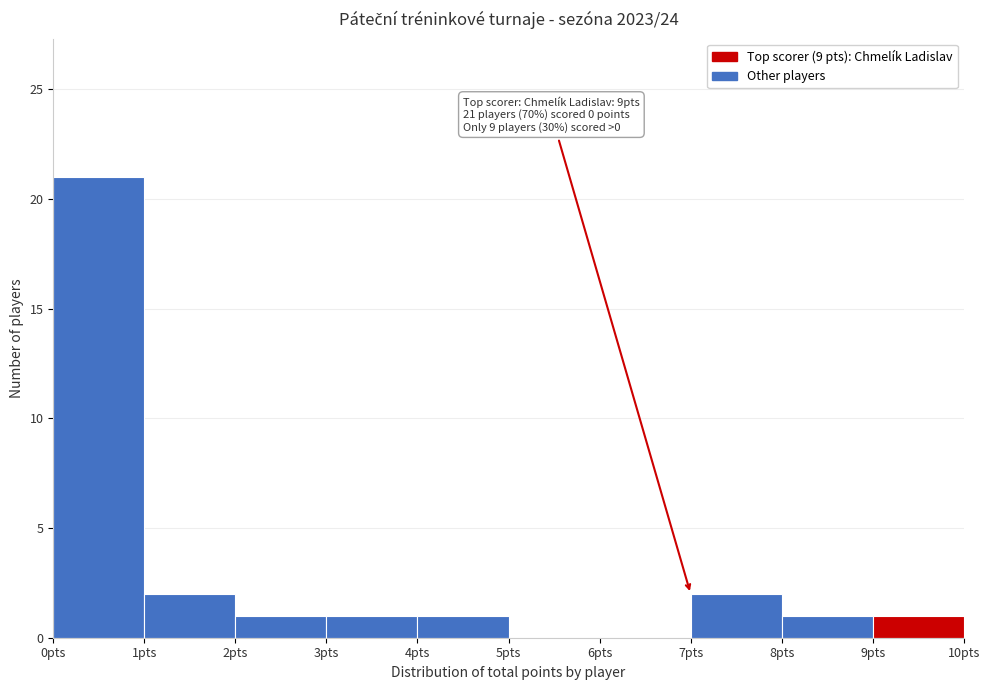

Which range on the x-axis has the tallest bar?

0 to 1